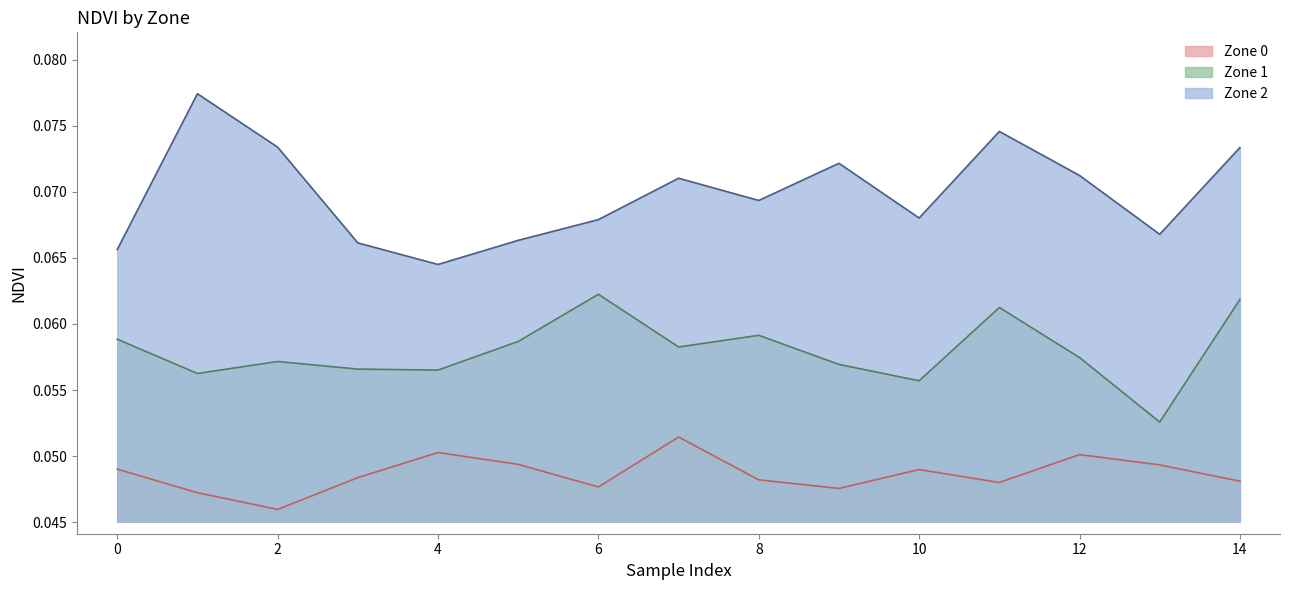

Is the value of Zone 1 at 2 greater than the value of Zone 2 at 13?

No